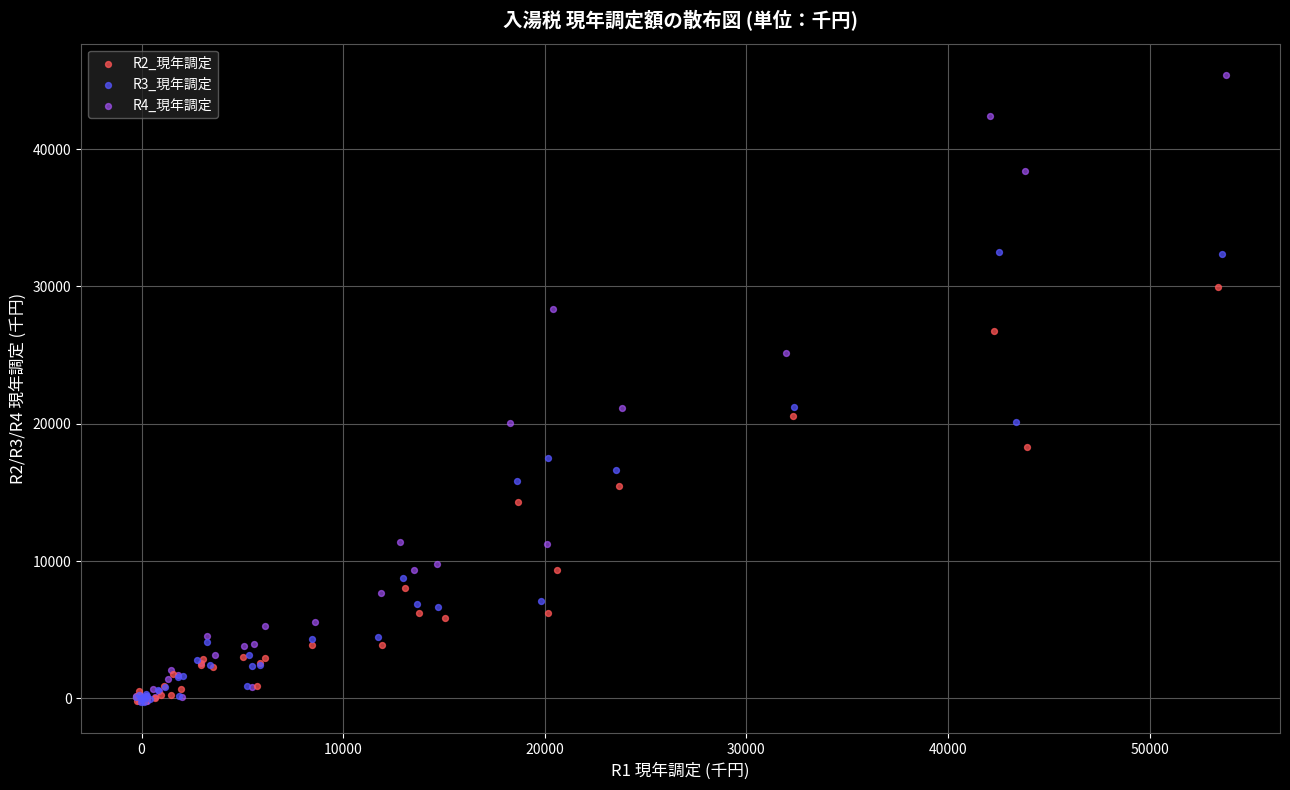

Which series has the widest spread of Y values?

R4_現年調定